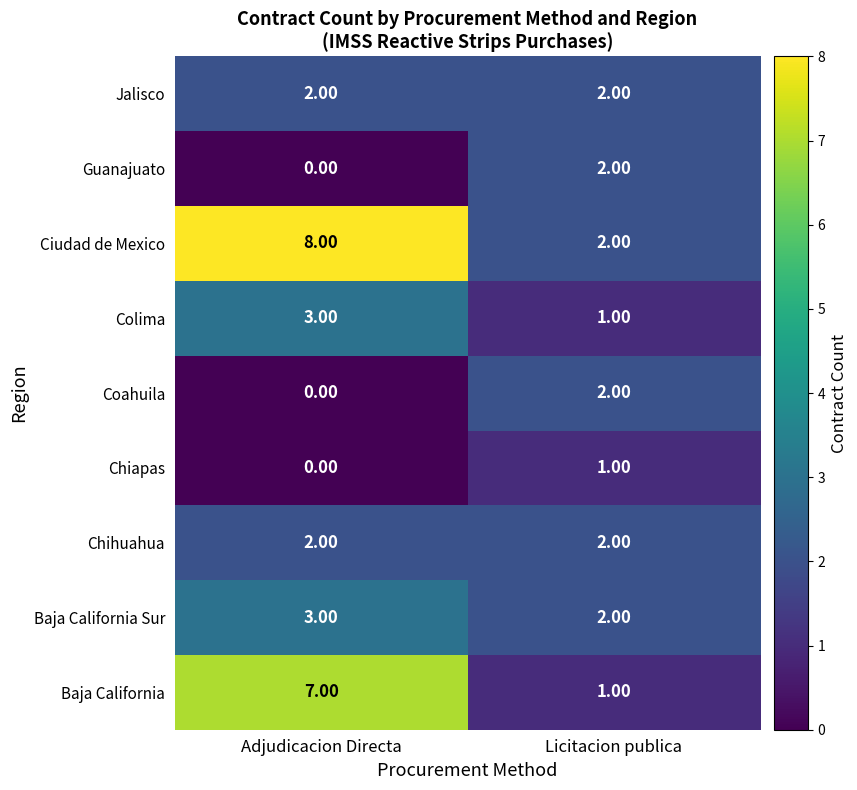

Which label corresponds to the smallest value in the chart?

Adjudicacion Directa